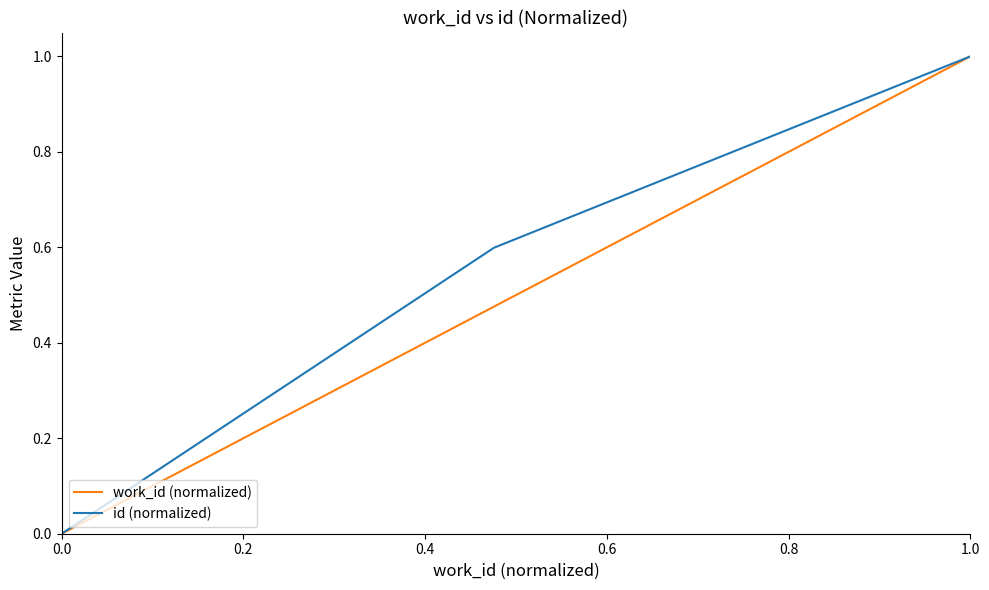

At how many categories does at least one series exceed 0?

2